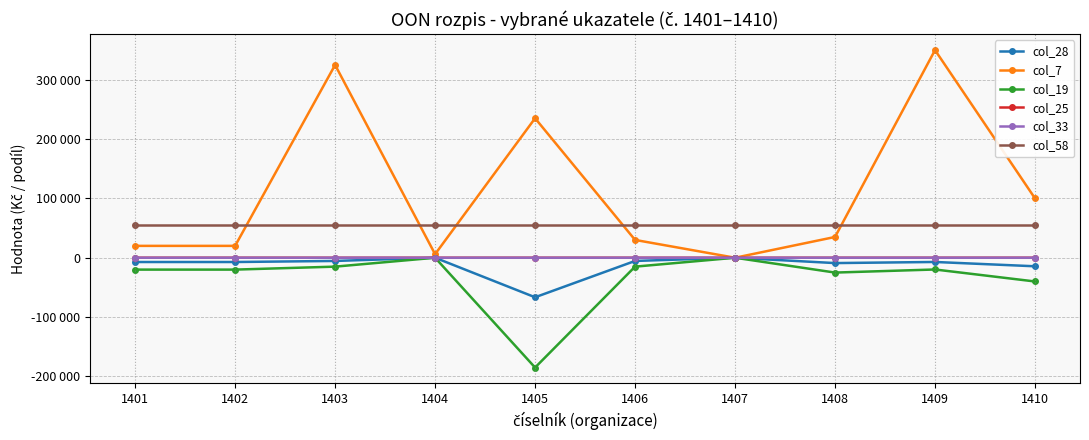

At which category does col_19 reach its first local valley?

1405